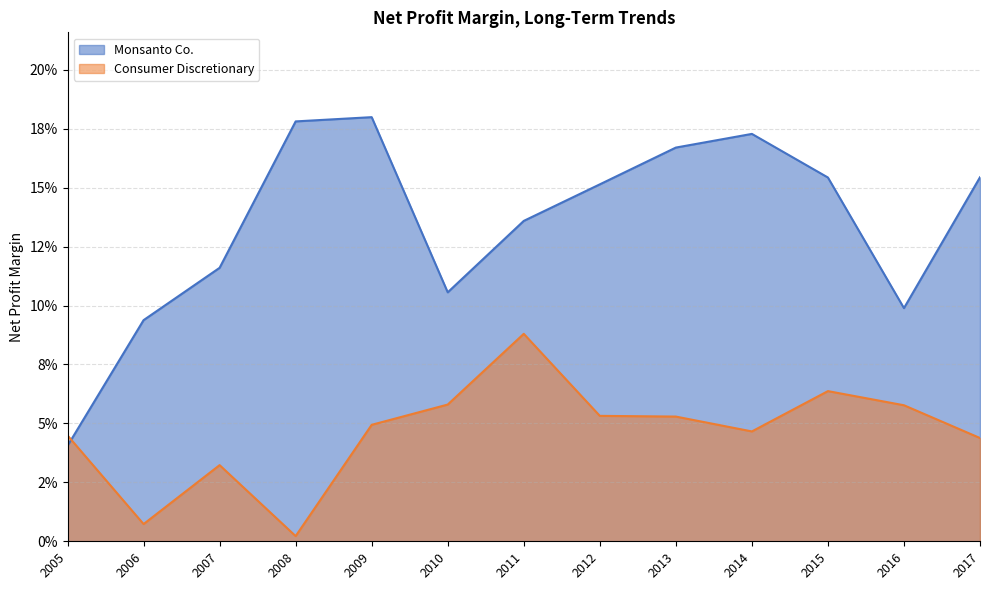

What is the value of the Monsanto Co. point at the 12th from the left?

0.1